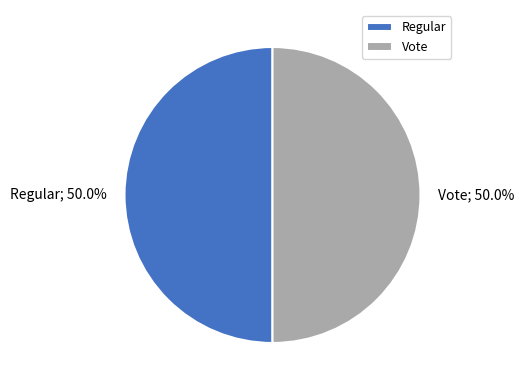

Approximately how many times larger is the value at Regular compared to Vote?

1.0